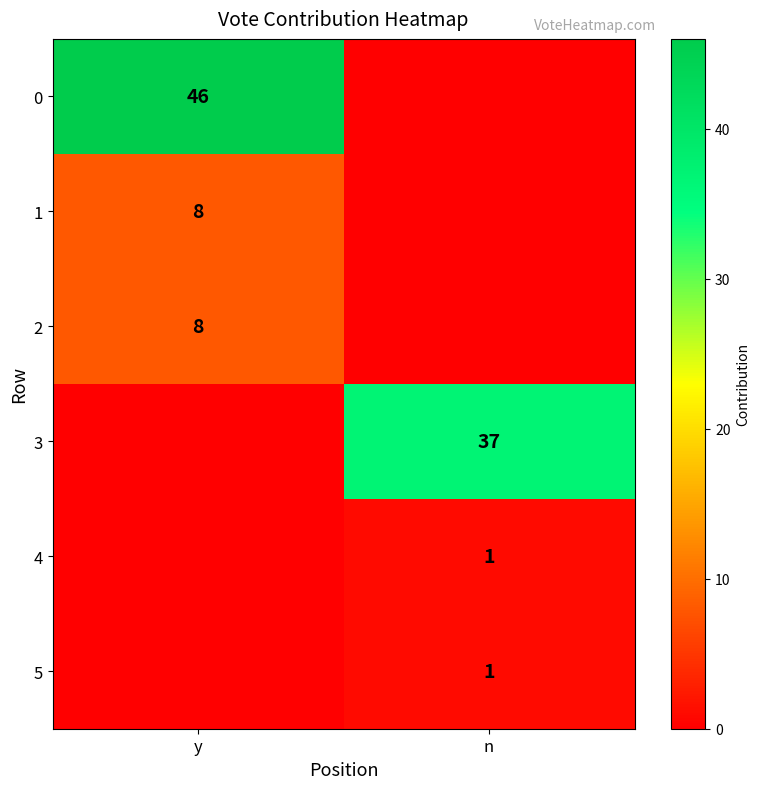

The 4 series shows 0 at n. True or false?

False